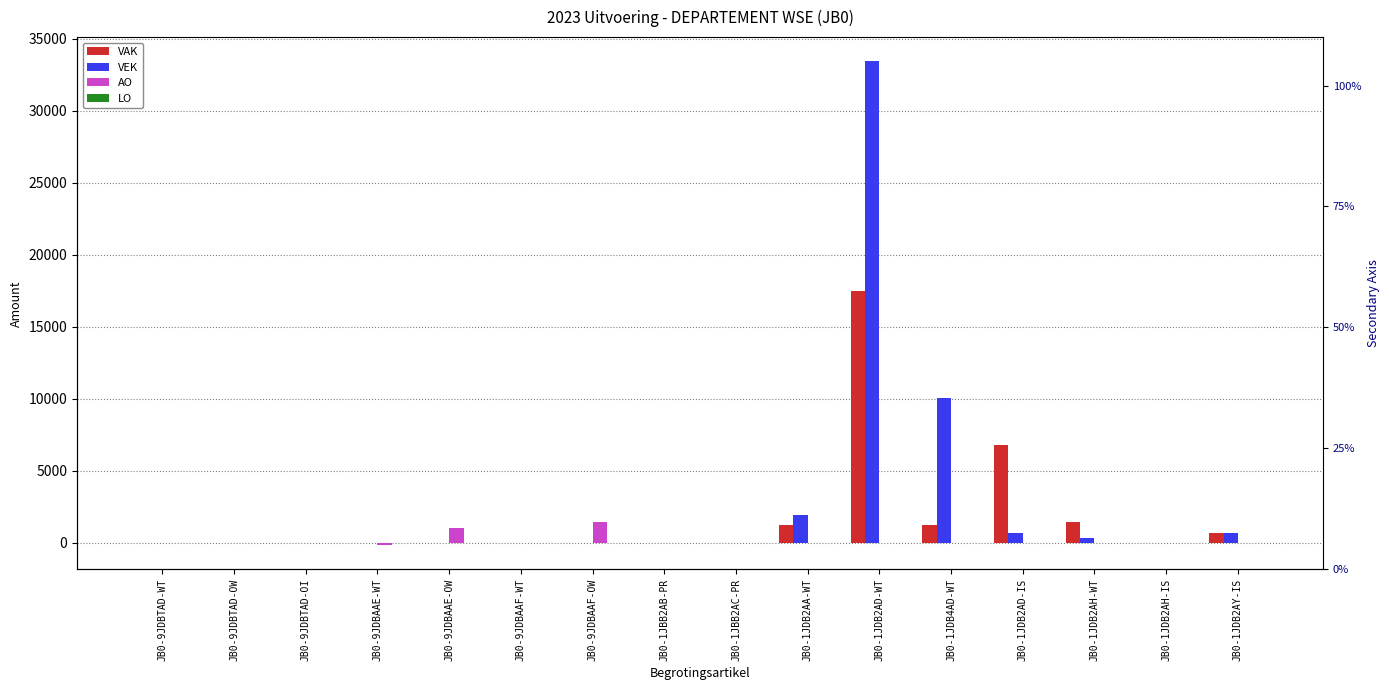

How many data points in VAK are above 0?

6